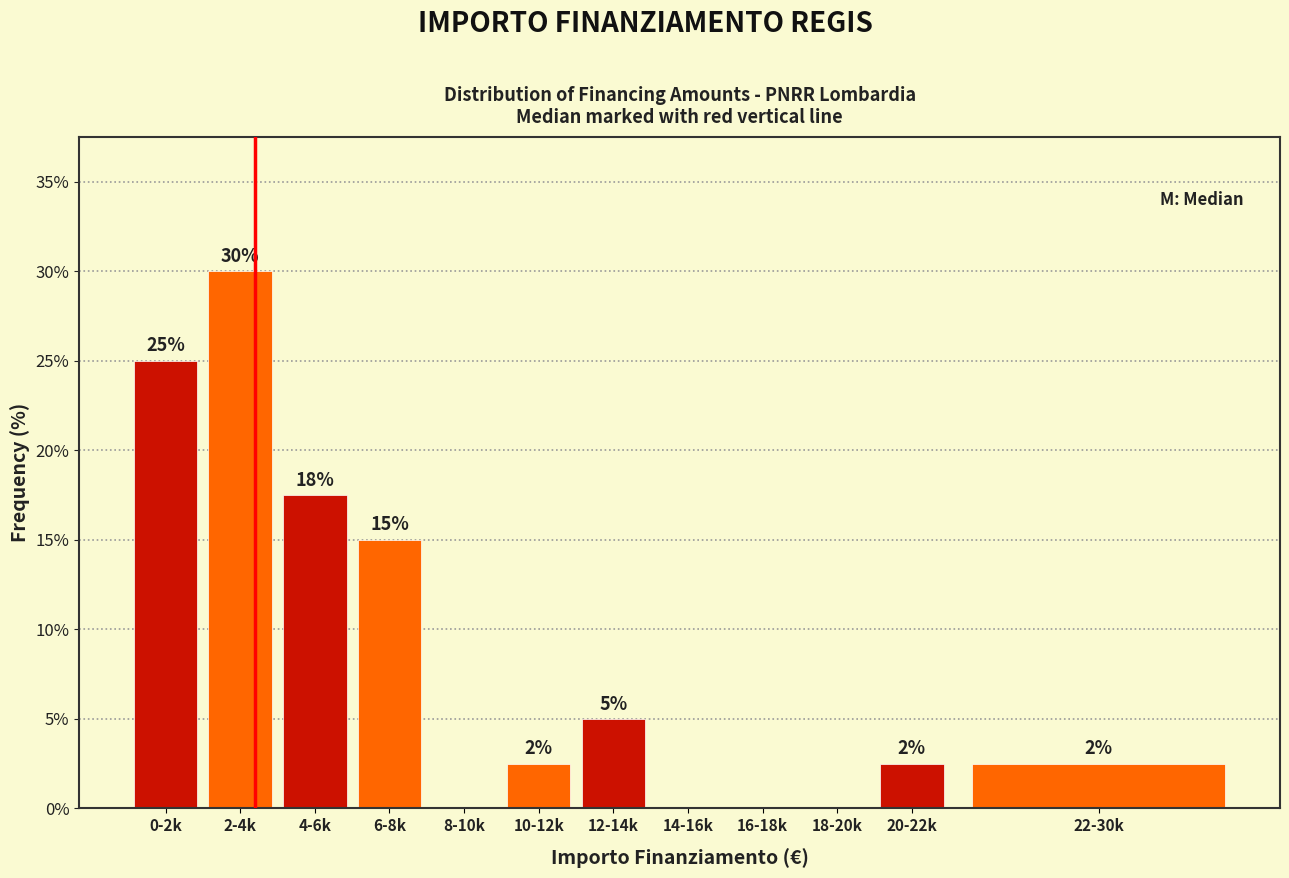

Is it true that the value at 2-4k is 13.8?

False